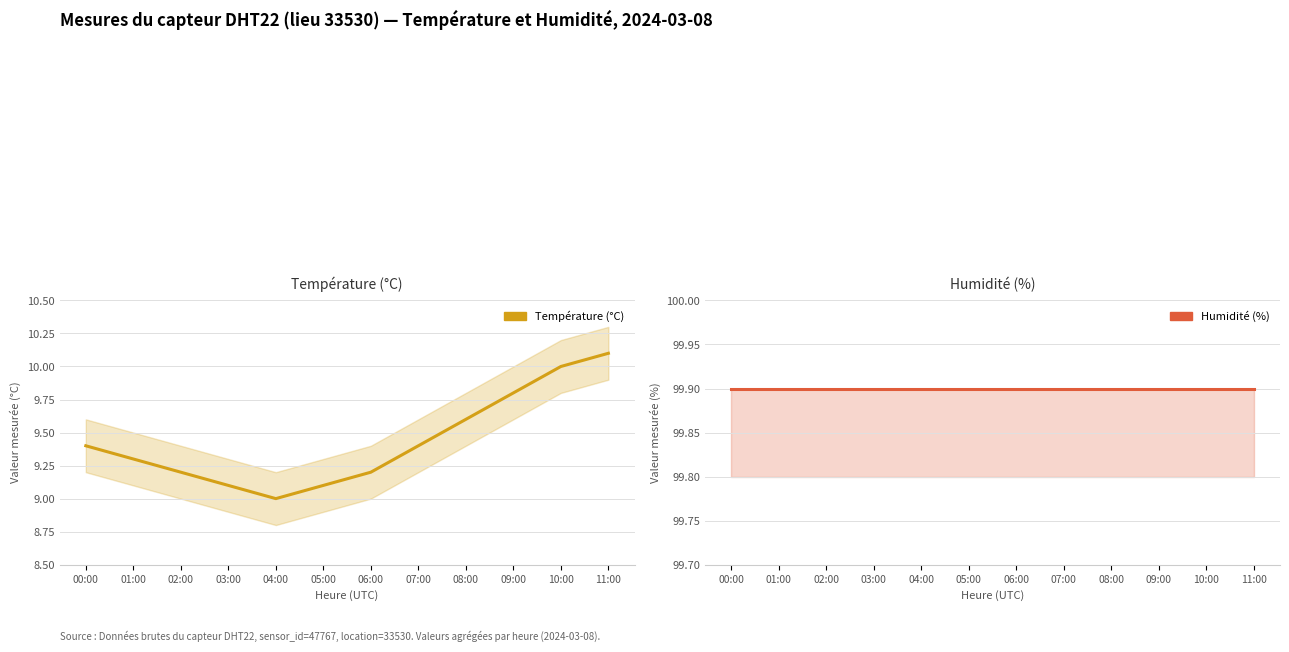

Reading left to right, transcribe all the data shown in this chart.

Température (°C): 9.4	9.3	9.2	9.1	9.0	9.1	9.2	9.4	9.6	9.8	10.0	10.1
Humidité (%): 99.9	99.9	99.9	99.9	99.9	99.9	99.9	99.9	99.9	99.9	99.9	99.9